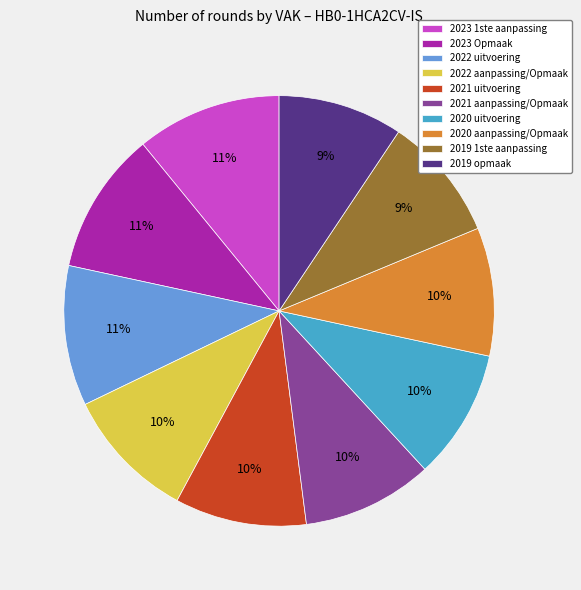

To the nearest percent, what is the difference between the largest and smallest slice percentages?

2%